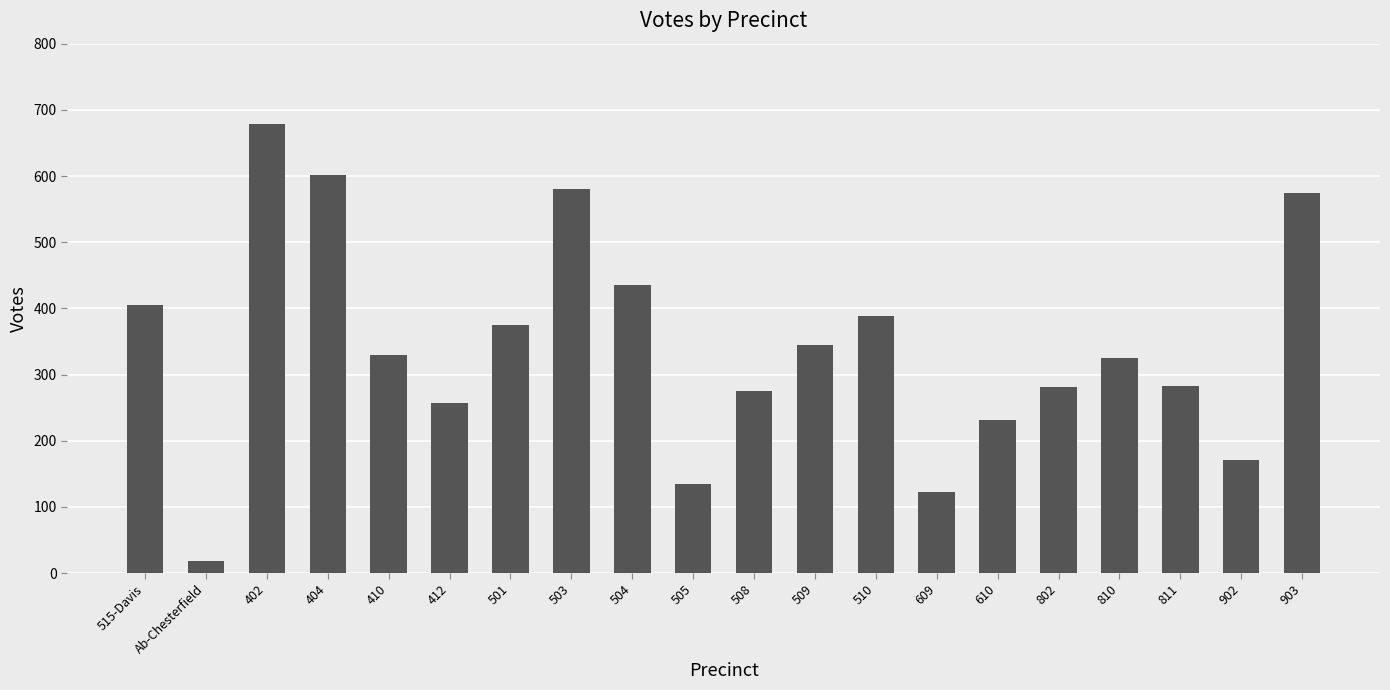

What is the greatest value displayed?

679